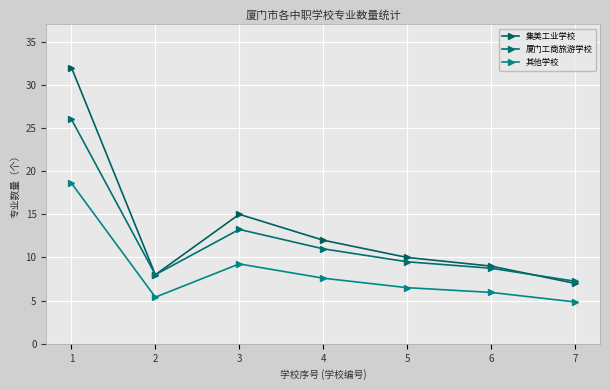

List the series in order of their overall mean, highest first.

集美工业学校, 厦门工商旅游学校, 其他学校